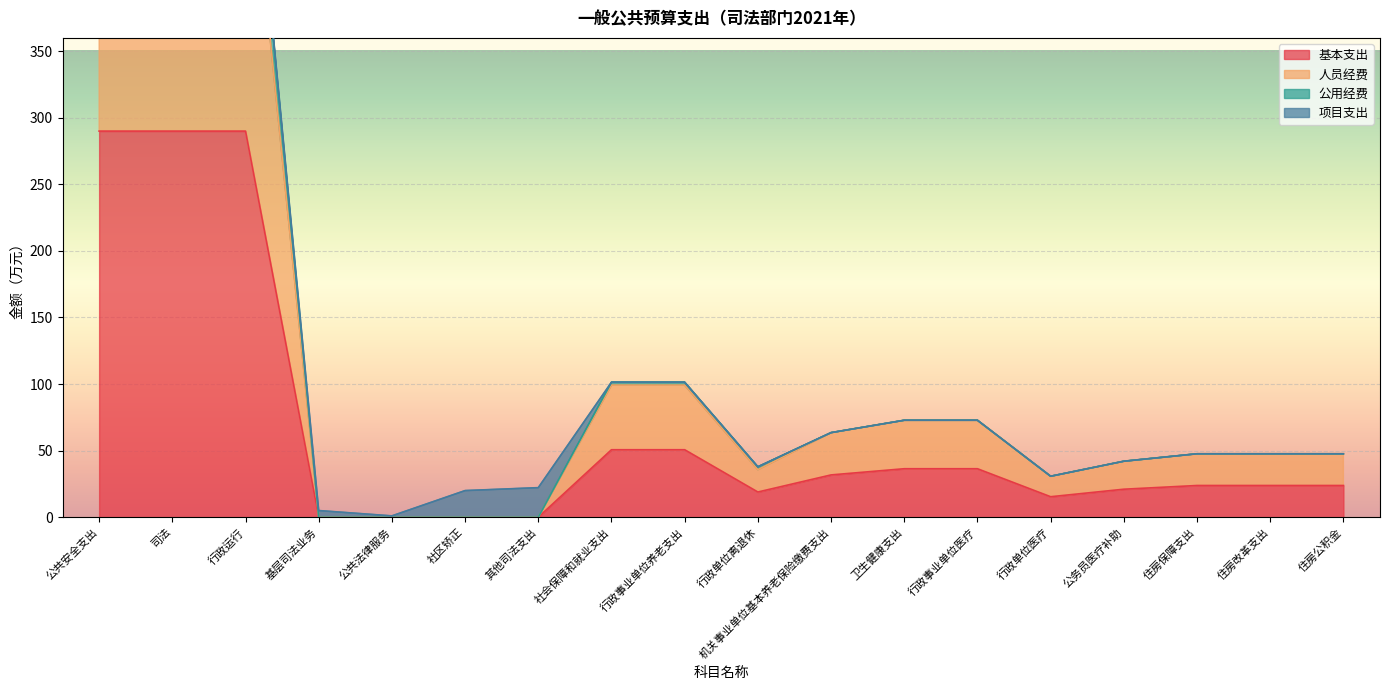

What is the highest value of the 基本支出 series?

290.0